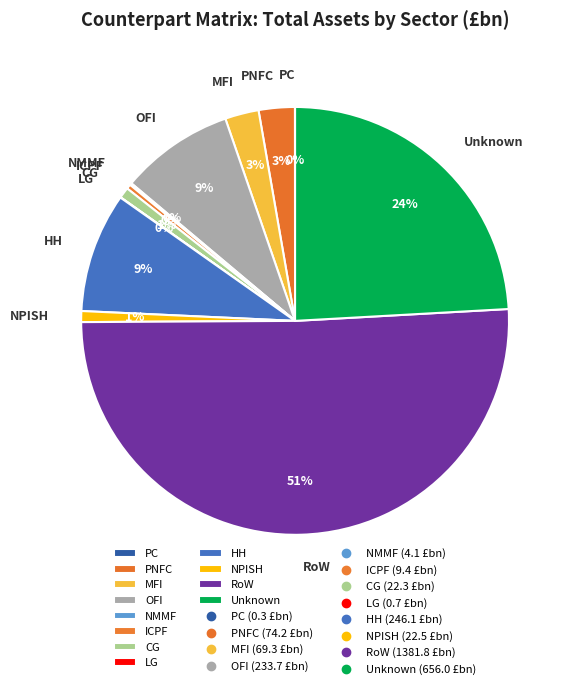

To the nearest percent, what is the average slice percentage?

8%